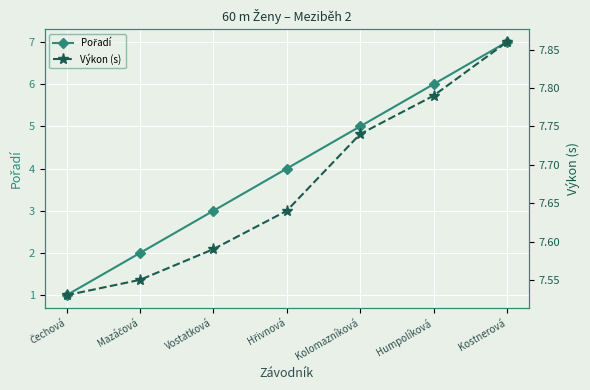

Which has a higher value, Humpolíková or Vostatková?

Humpolíková